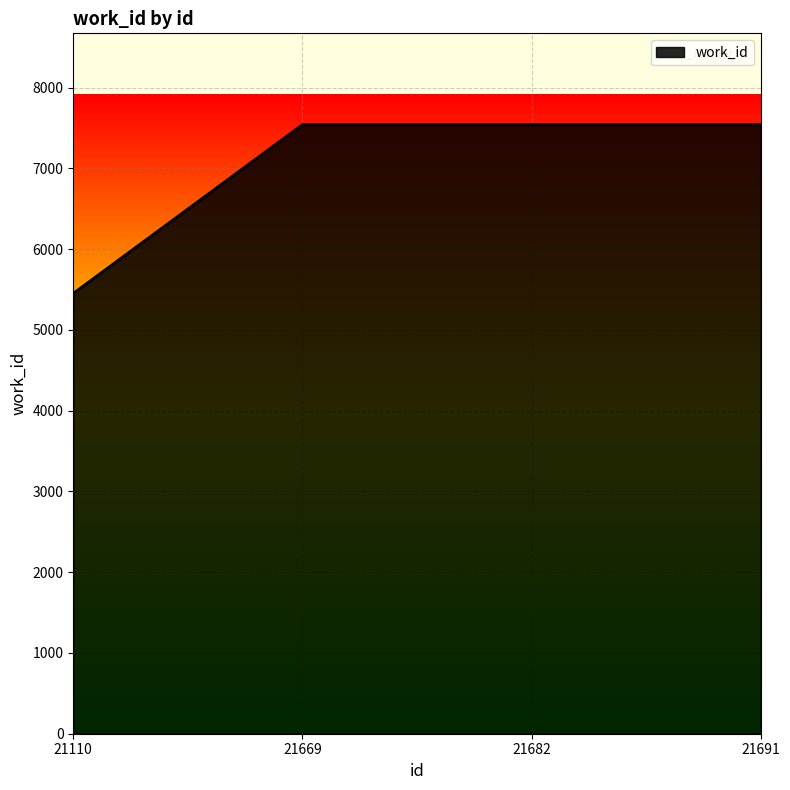

What is the sum of the values at 21669 and 21691?

15082